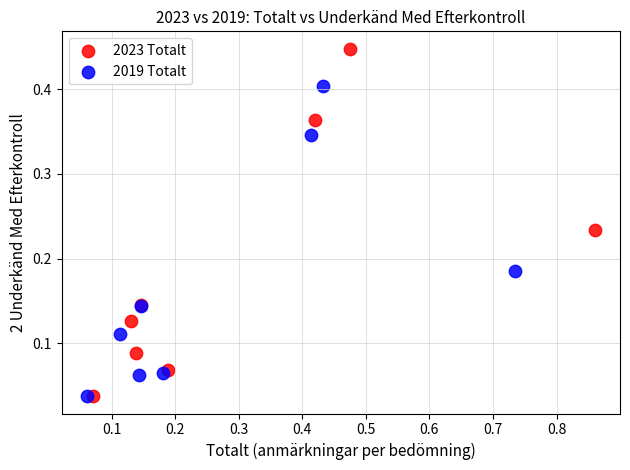

Which series reaches the maximum Y coordinate?

2023 Totalt